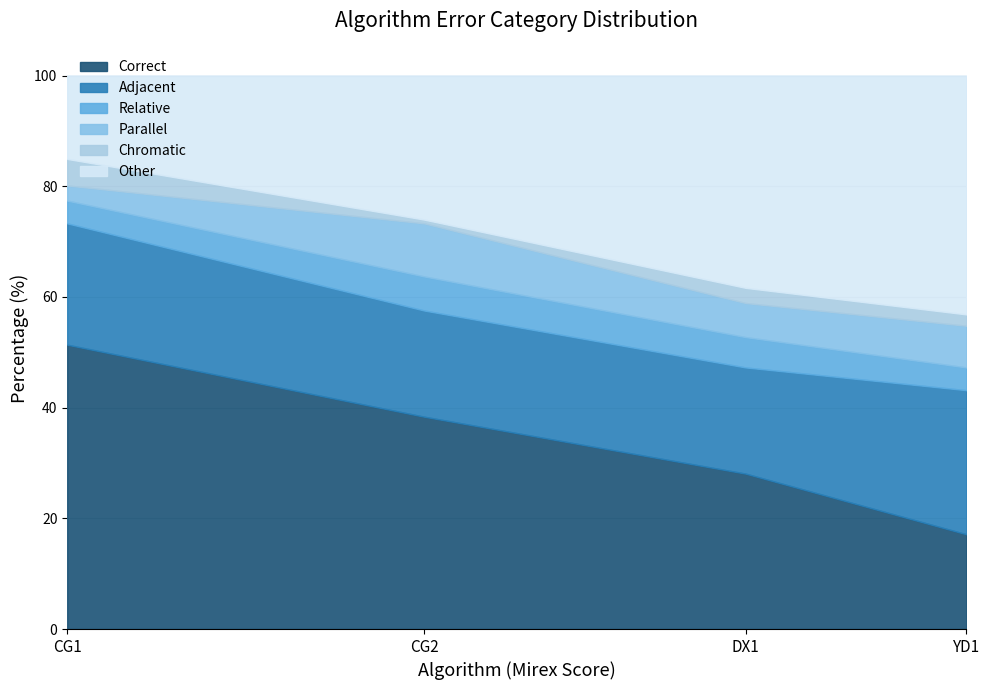

Reading left to right, transcribe all the data shown in this chart.

Correct: CG1=51.4	CG2=38.4	DX1=28.1	YD1=17.1
Adjacent: CG1=21.9	CG2=19.2	DX1=19.2	YD1=26.0
Relative: CG1=4.1	CG2=6.2	DX1=5.5	YD1=4.1
Parallel: CG1=2.7	CG2=9.6	DX1=6.2	YD1=7.5
Chromatic: CG1=4.8	CG2=0.7	DX1=2.7	YD1=2.0
Other: CG1=15.1	CG2=26.0	DX1=38.4	YD1=43.1